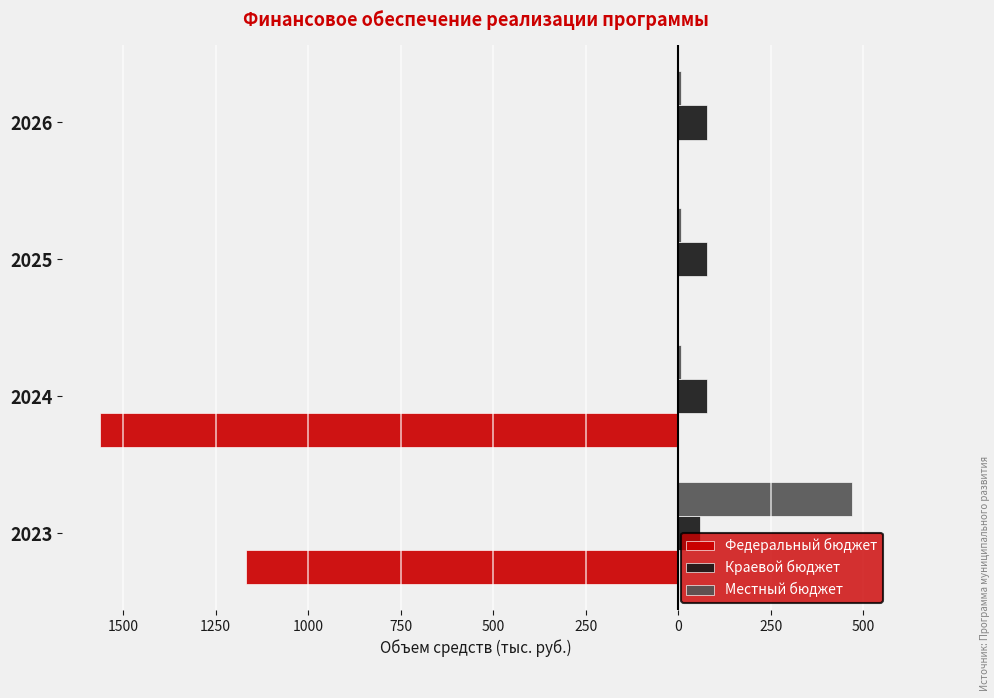

What are all the series names shown in the legend?

Федеральный бюджет, Краевой бюджет, Местный бюджет